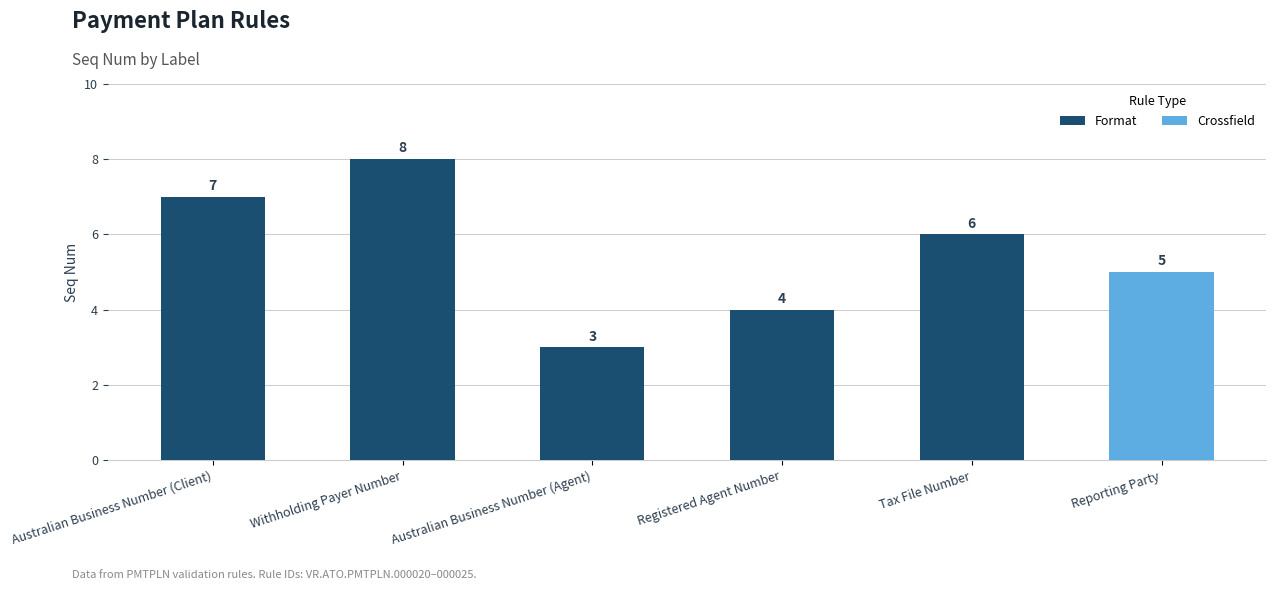

Reading left to right, what are all the values shown in this chart?

7	8	3	4	6	5